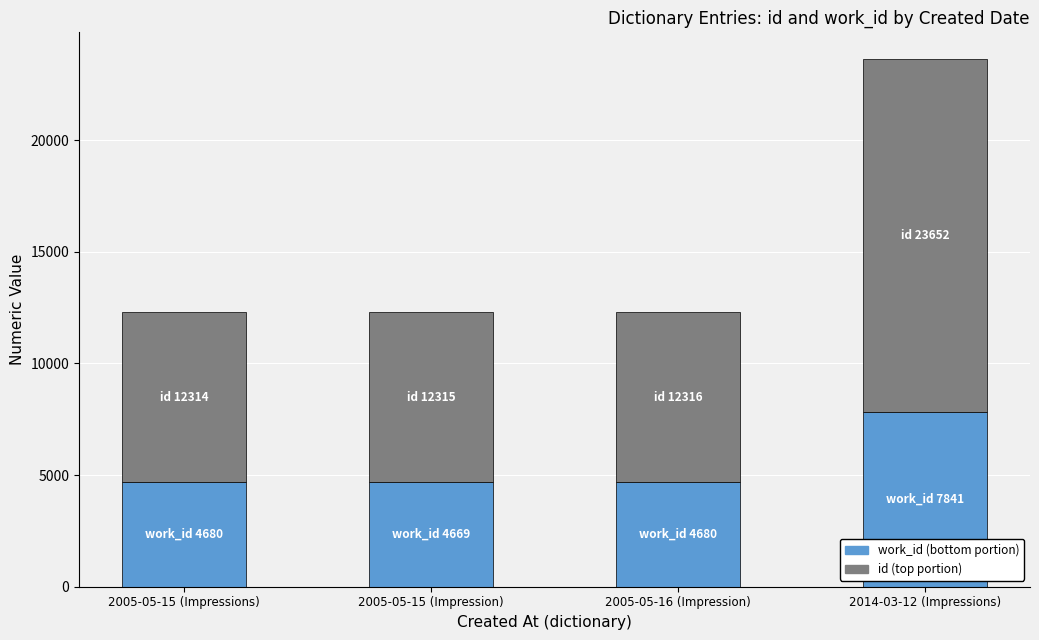

What is the total value across all series at 2014-03-12 (Impressions)?

23652